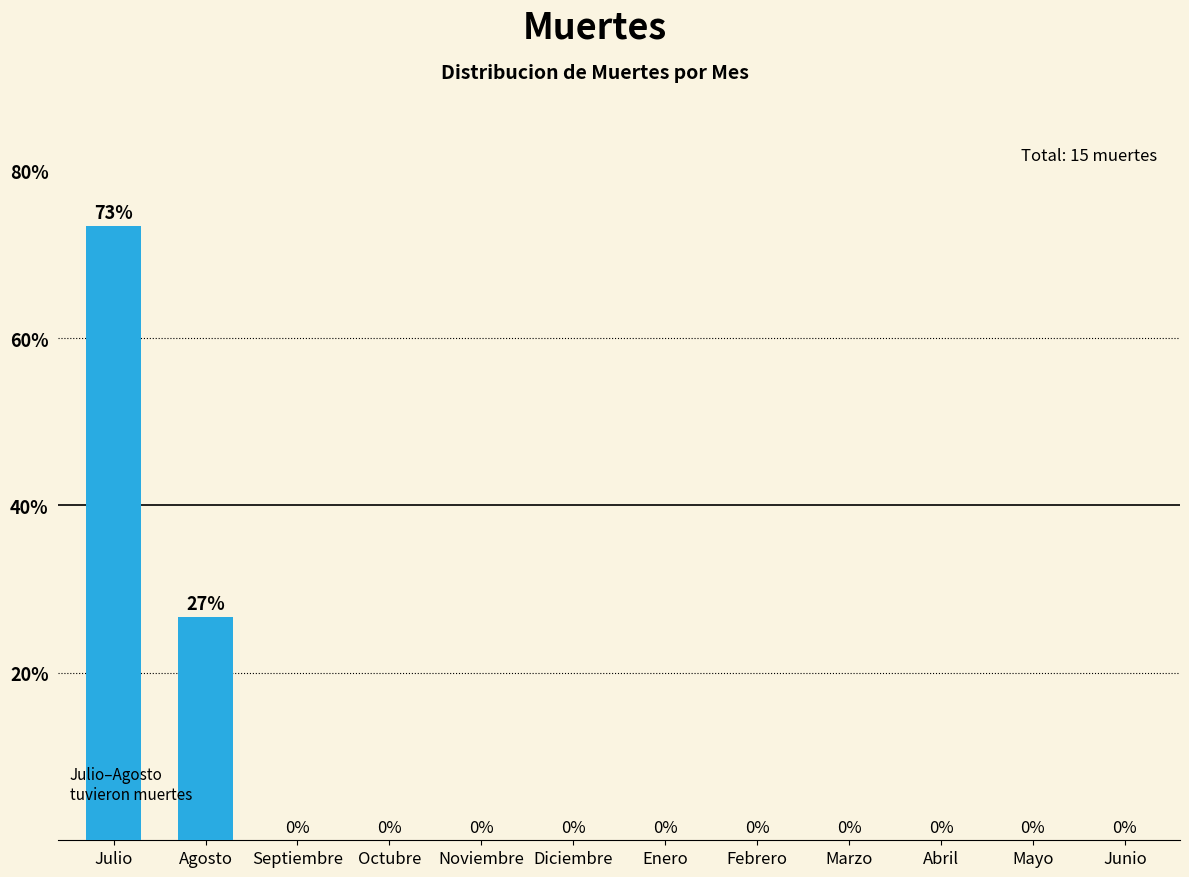

What is the approximate value at Julio?

73.3